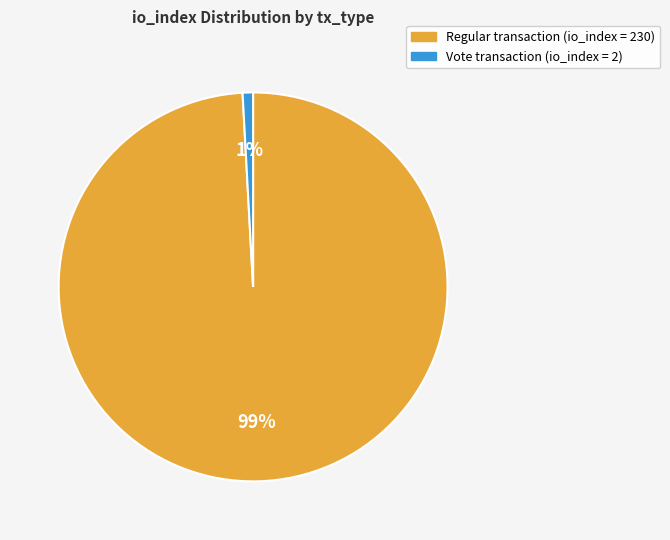

Does any single category account for the majority?

Yes